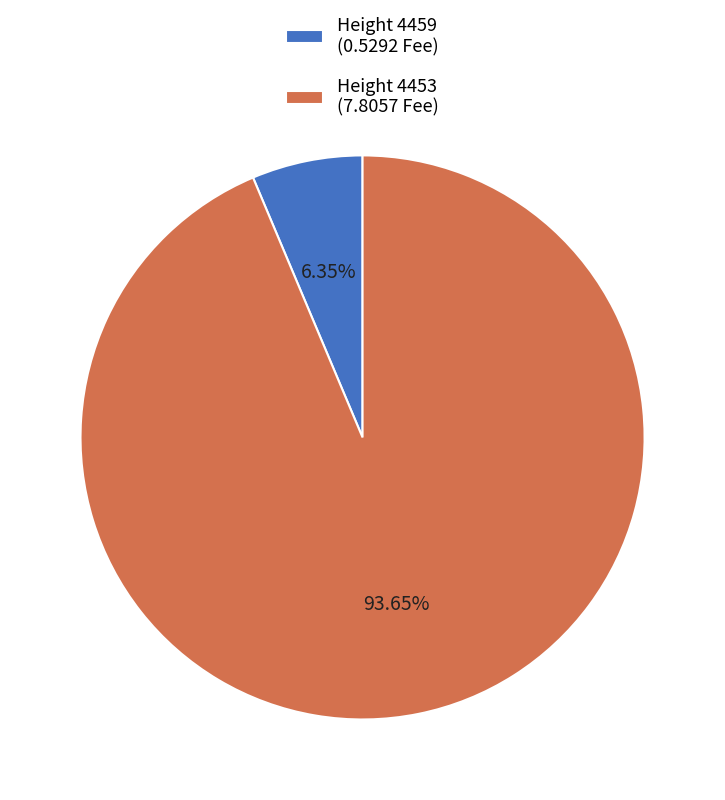

Do Height 4459 (0.5292 Fee) and Height 4453 (7.8057 Fee) together represent more than half of the pie?

Yes